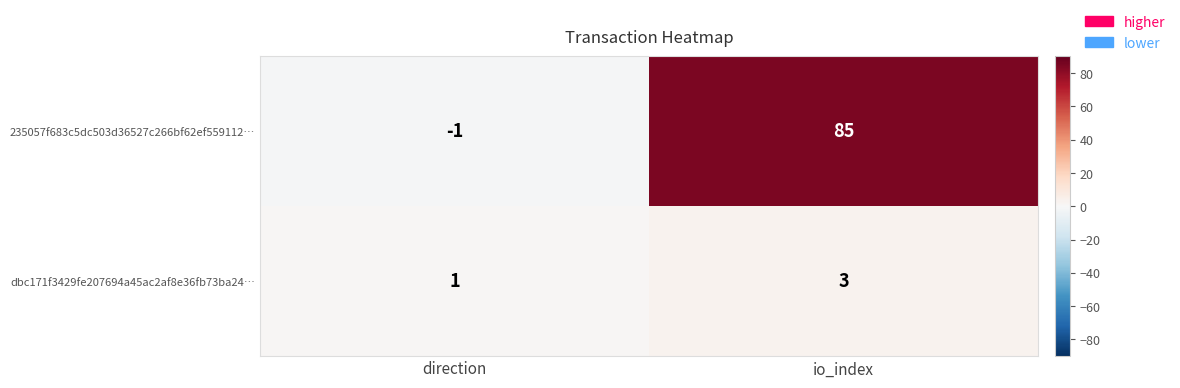

Rank the series by their maximum value, from highest to lowest.

235057f683c5dc503d36527c266bf62ef559112…, dbc171f3429fe207694a45ac2af8e36fb73ba24…